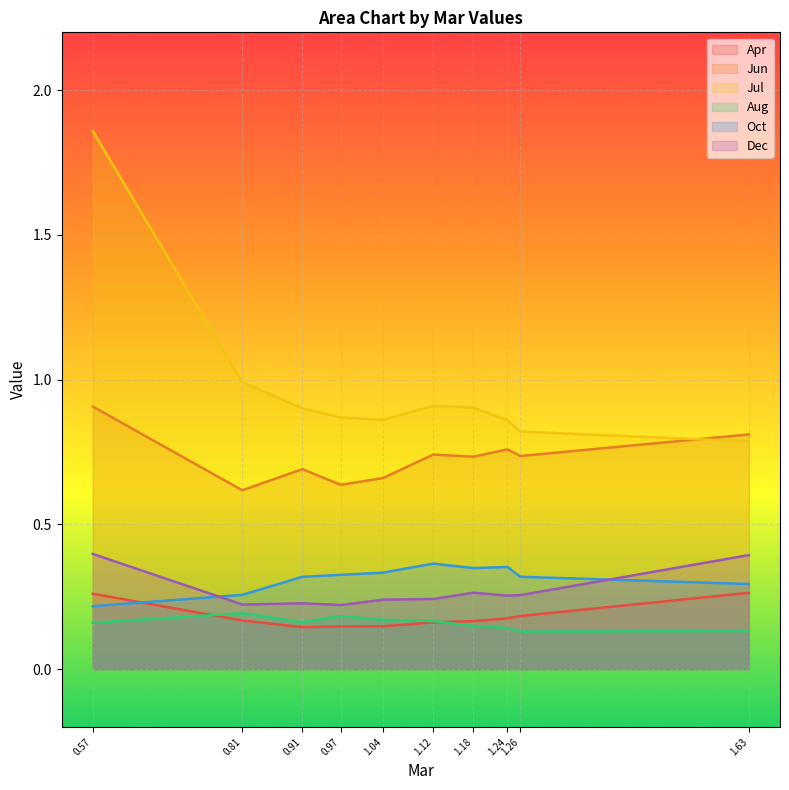

What is the average value of the Oct series?

0.3